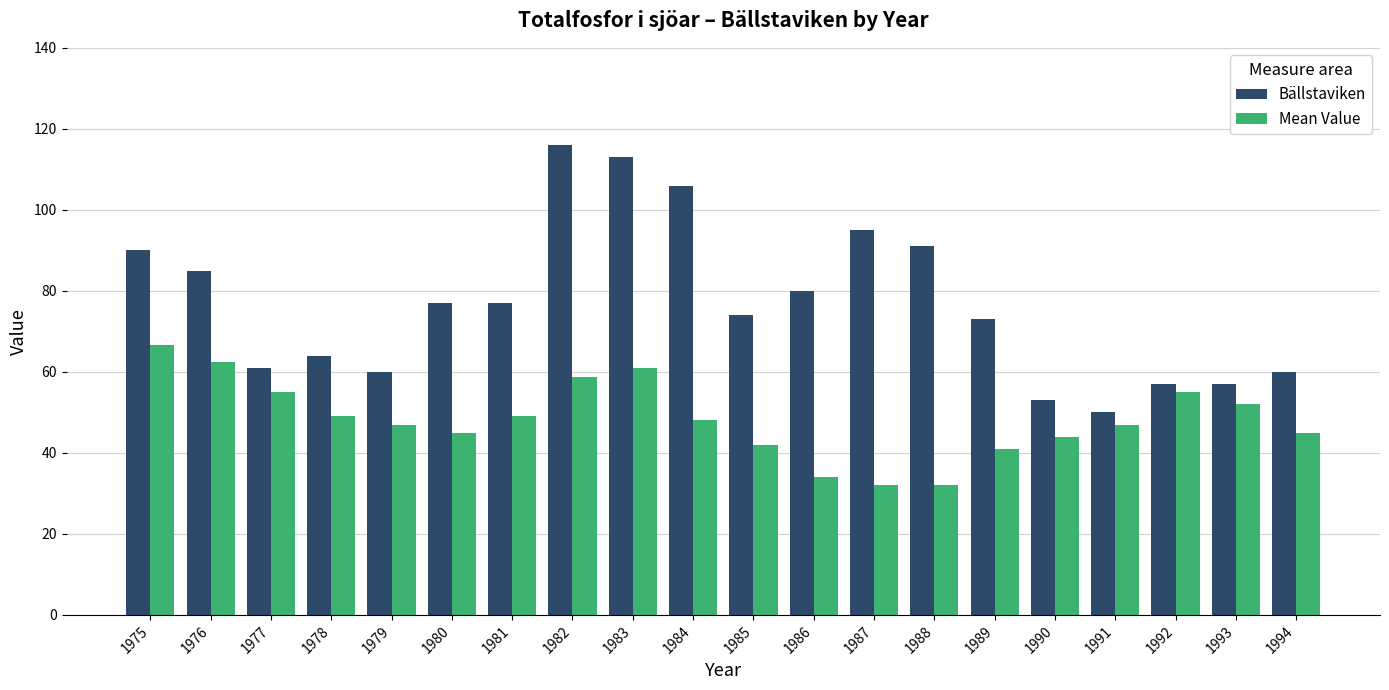

What is the value of the Mean Value bar at the 8th from the left?

58.7